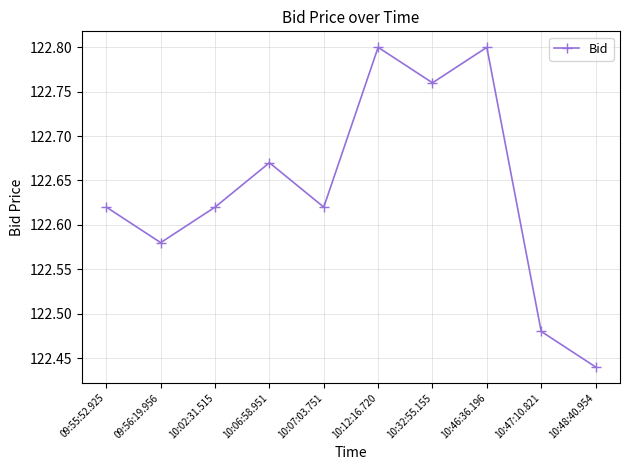

At which category does the chart reach its minimum across all series?

10:48:40.954